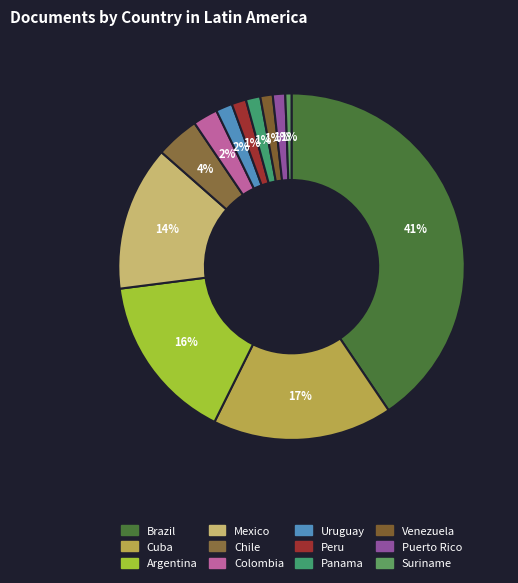

Rank the categories by value from highest to lowest.

Brazil, Cuba, Argentina, Mexico, Chile, Colombia, Uruguay, Peru, Panama, Venezuela, Puerto Rico, Suriname